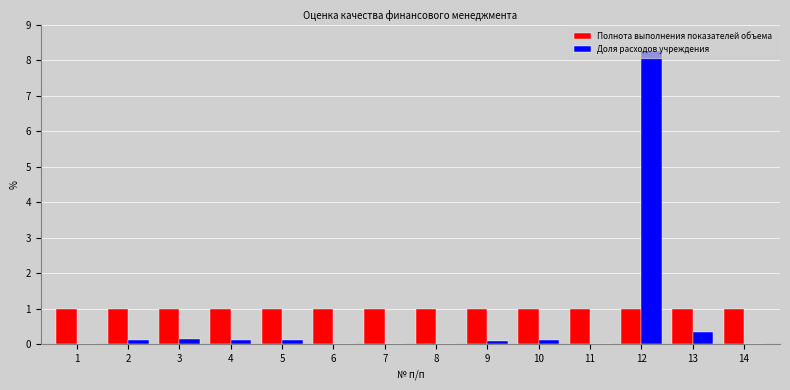

At which category is the sum across all series the highest?

12